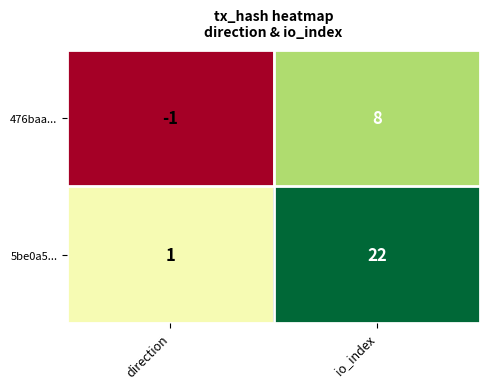

Where is 5be0a5... nearest to the value 11?

direction